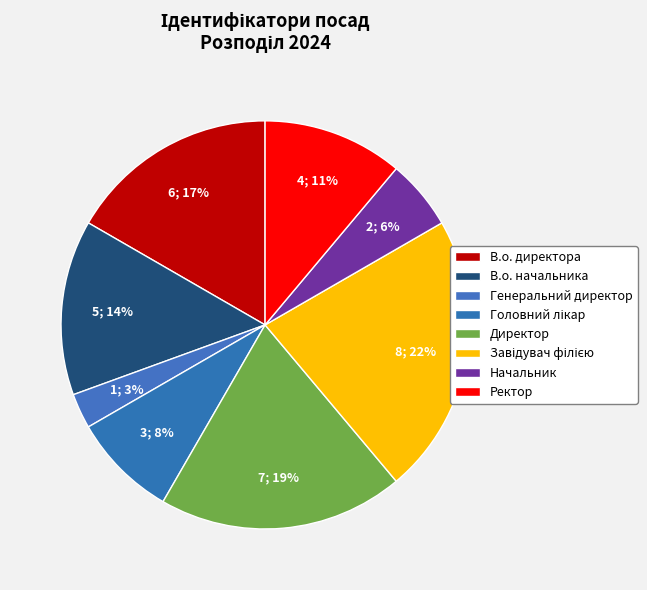

Approximately how many times larger is the value at Завідувач філією compared to Головний лікар?

2.7